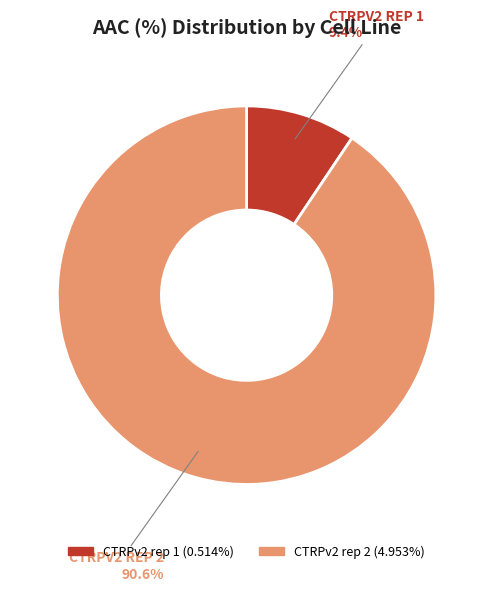

What is the ratio of the value at CTRPv2 rep 1 to the value at CTRPv2 rep 2?

0.1